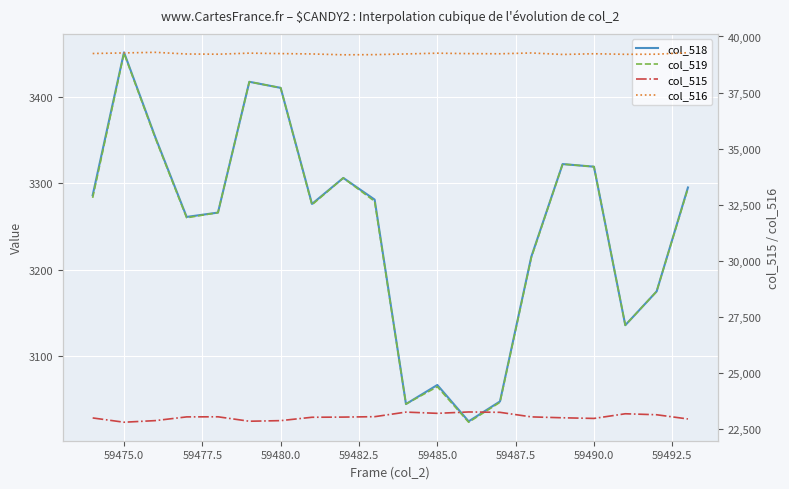

What is the value of the col_519 point at the 5th from the left?

3266